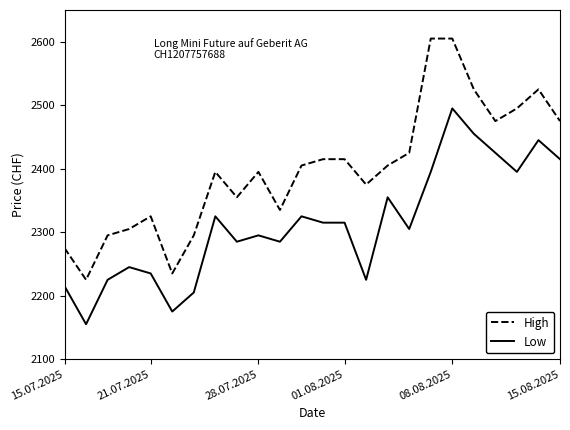

True or false: High and Low intersect in this chart.

False